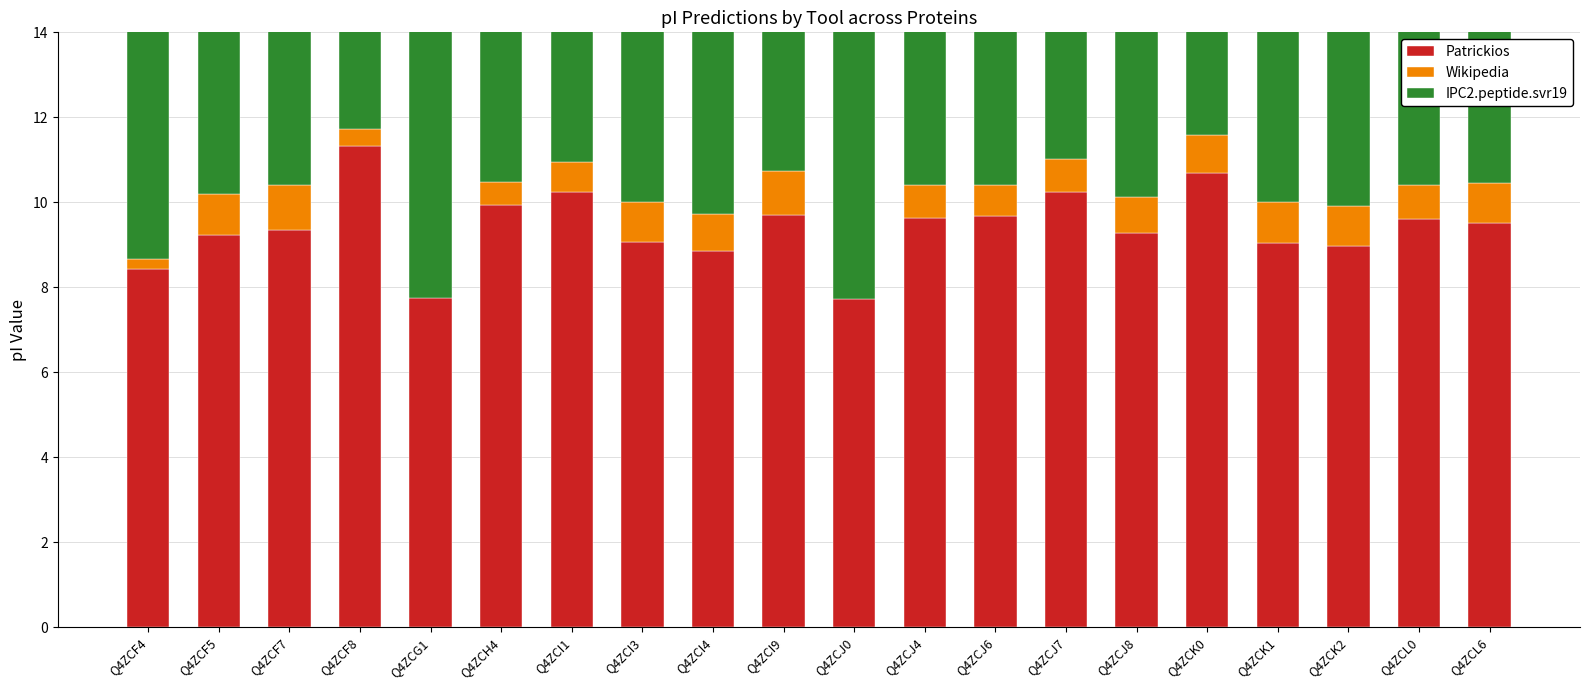

Rank the categories by Wikipedia value from highest to lowest.

Q4ZCF7, Q4ZCI9, Q4ZCF5, Q4ZCK1, Q4ZCK2, Q4ZCL6, Q4ZCI3, Q4ZCK0, Q4ZCI4, Q4ZCJ8, Q4ZCL0, Q4ZCJ4, Q4ZCJ7, Q4ZCJ6, Q4ZCI1, Q4ZCH4, Q4ZCF8, Q4ZCF4, Q4ZCJ0, Q4ZCG1